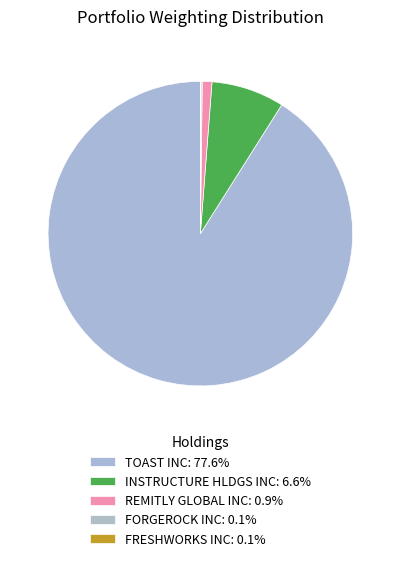

Between TOAST INC and FORGEROCK INC, which is larger?

TOAST INC